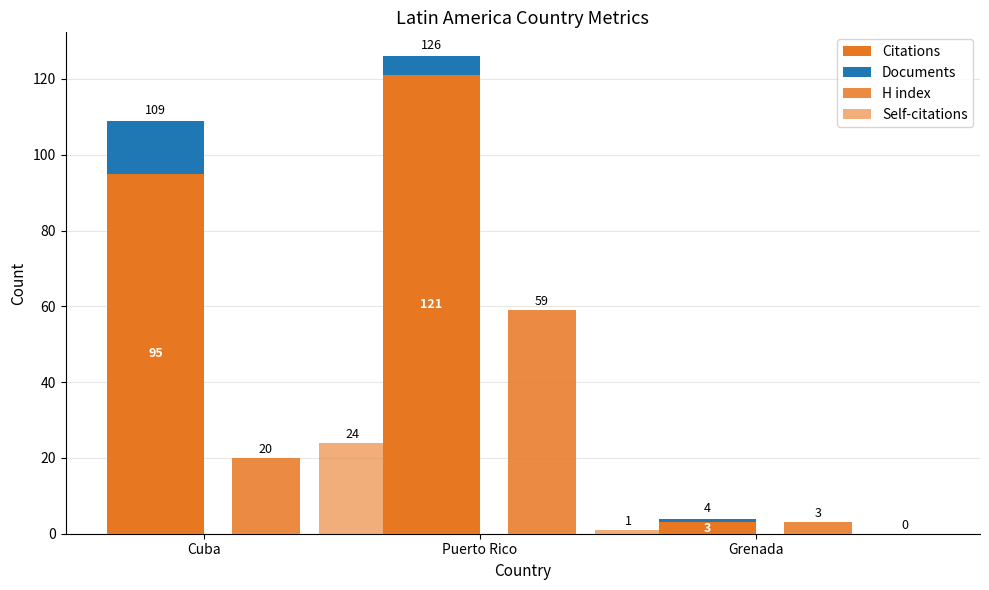

The Self-citations series shows 0 at Grenada. True or false?

True